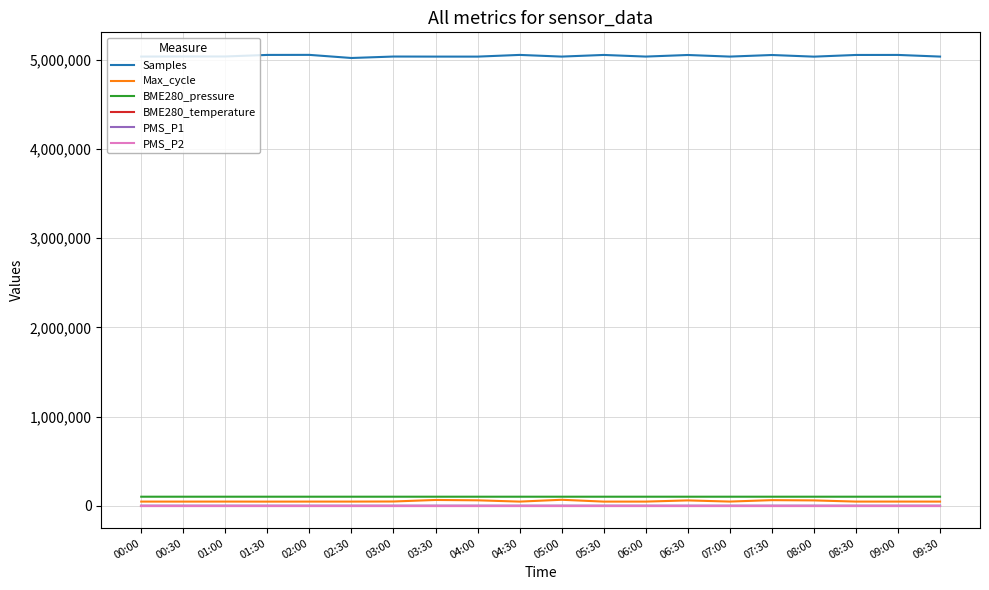

The BME280_temperature series shows 19.2 at 06:00. True or false?

True